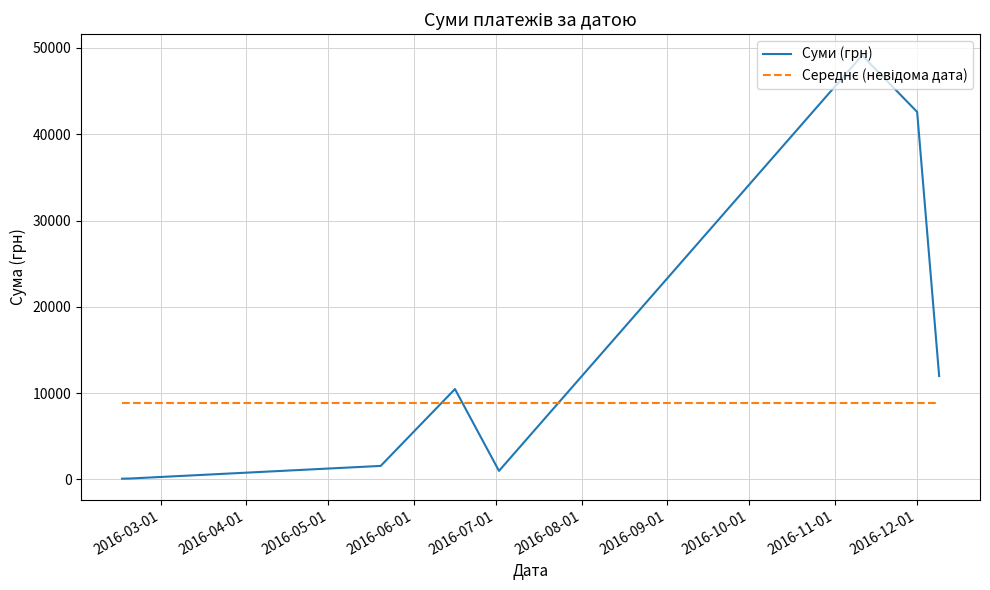

Which series has the largest total across all categories?

Суми (грн)